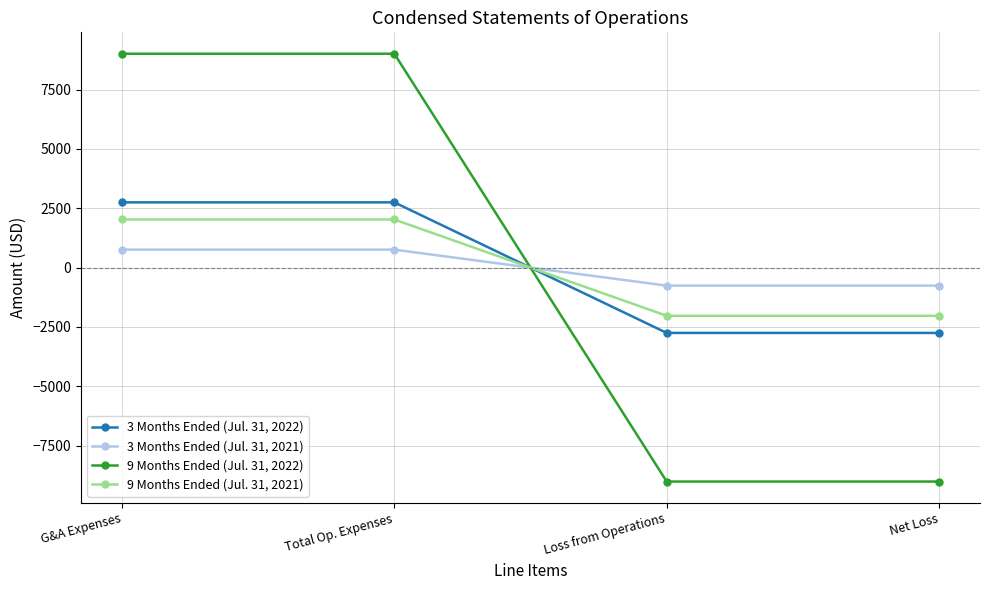

How many values in 9 Months Ended (Jul. 31, 2022) are above zero?

2